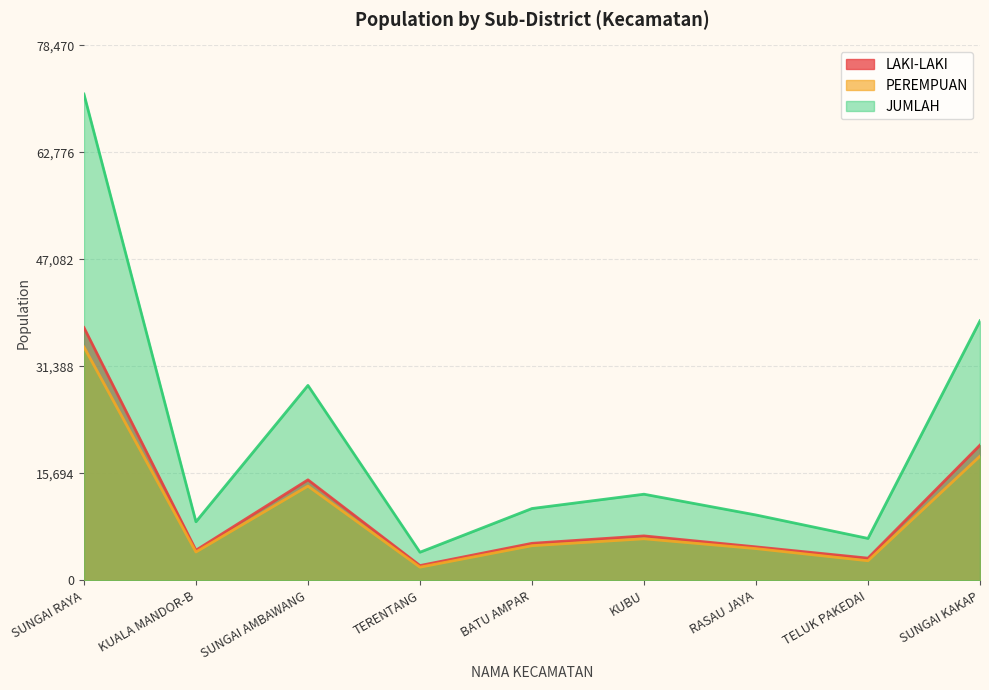

True or false: PEREMPUAN has a value of 4676 at RASAU JAYA.

True